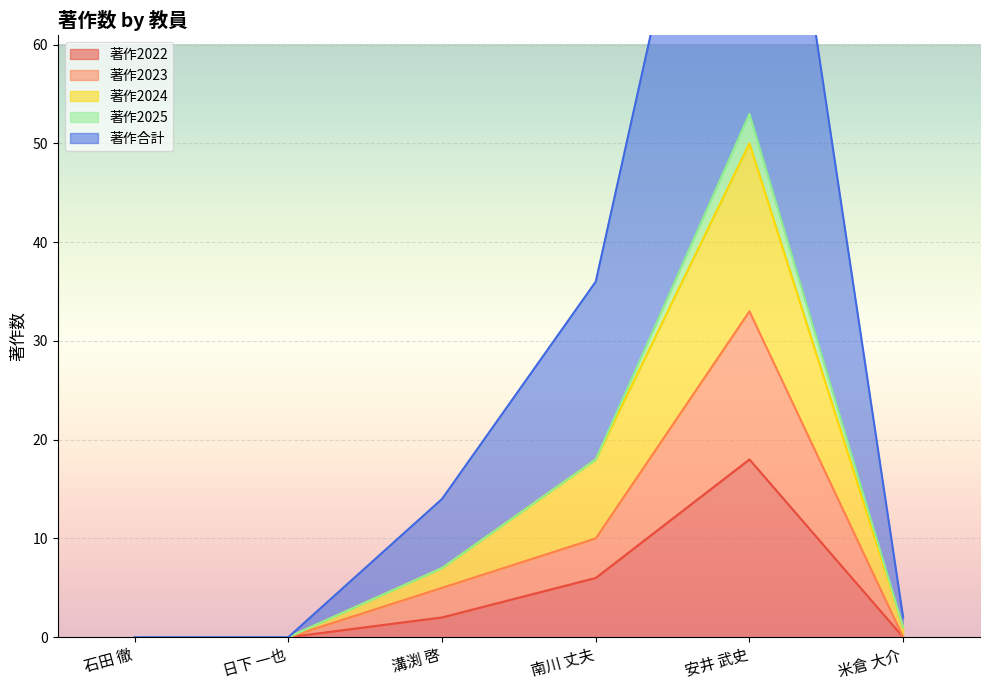

Is it true that 著作2023 equals -18 at 日下 一也?

False